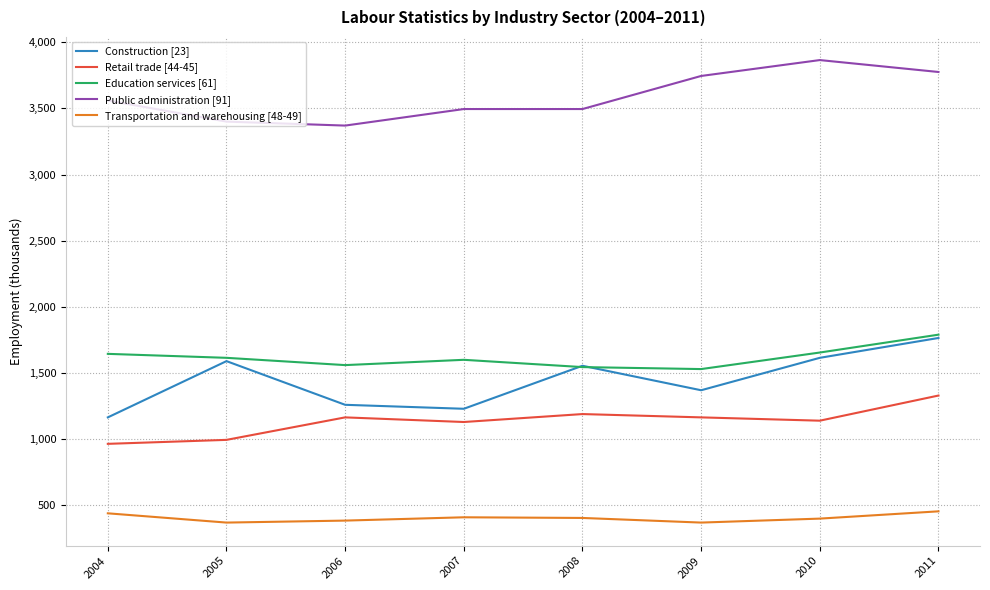

True or false: Public administration [91] and Transportation and warehousing [48-49] intersect in this chart.

False